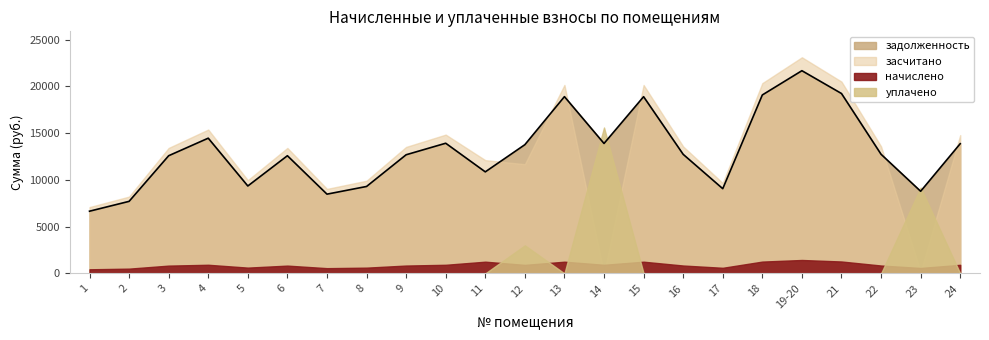

What is the sum of all задолженность values?

301181.0